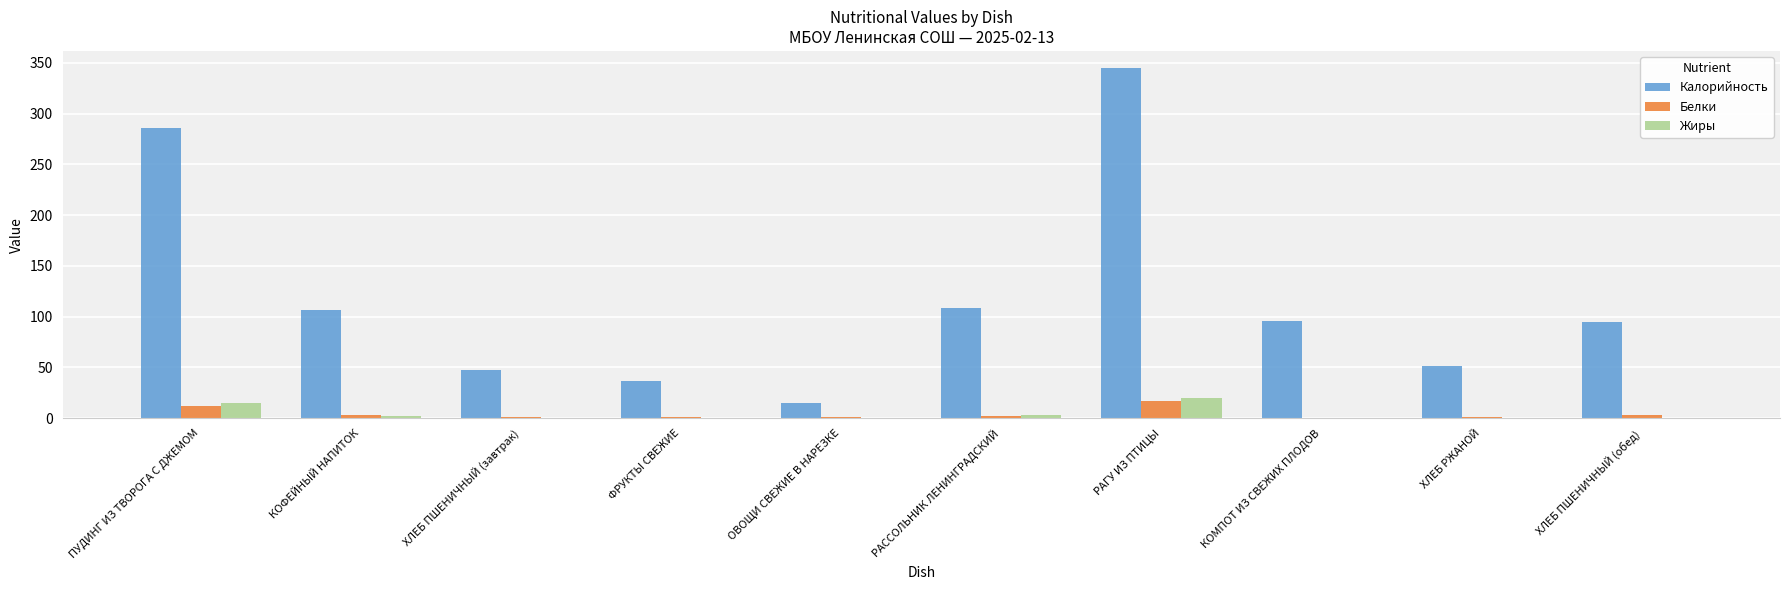

What is the highest value of the Калорийность series?

344.6